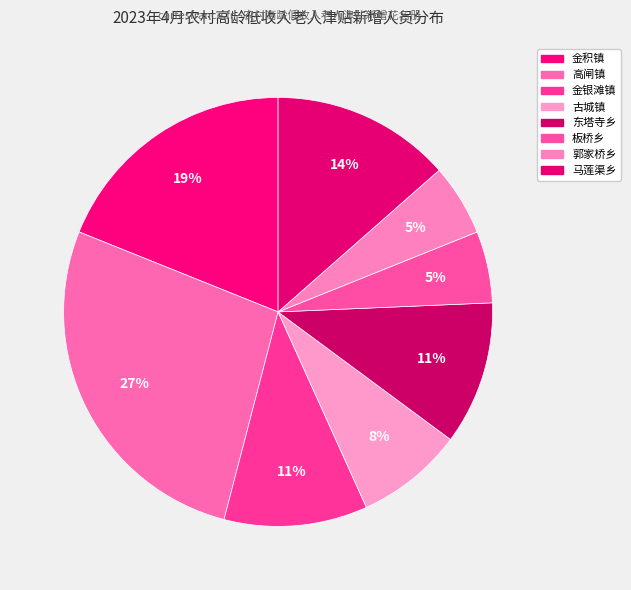

The 金银滩镇 slice represents 3% of the pie. True or false?

False